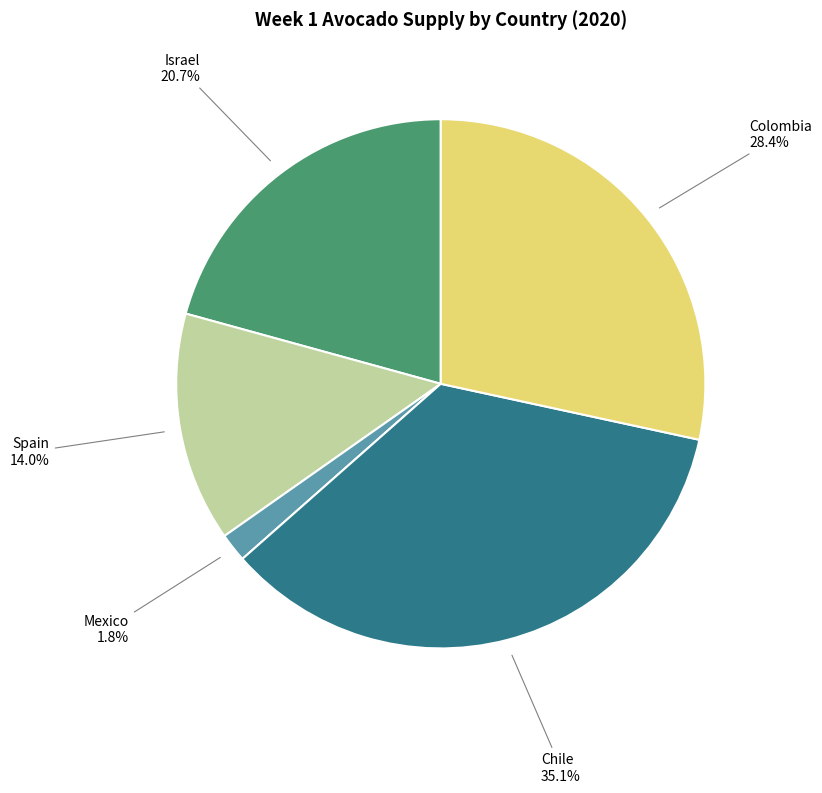

Does any single category account for the majority?

No